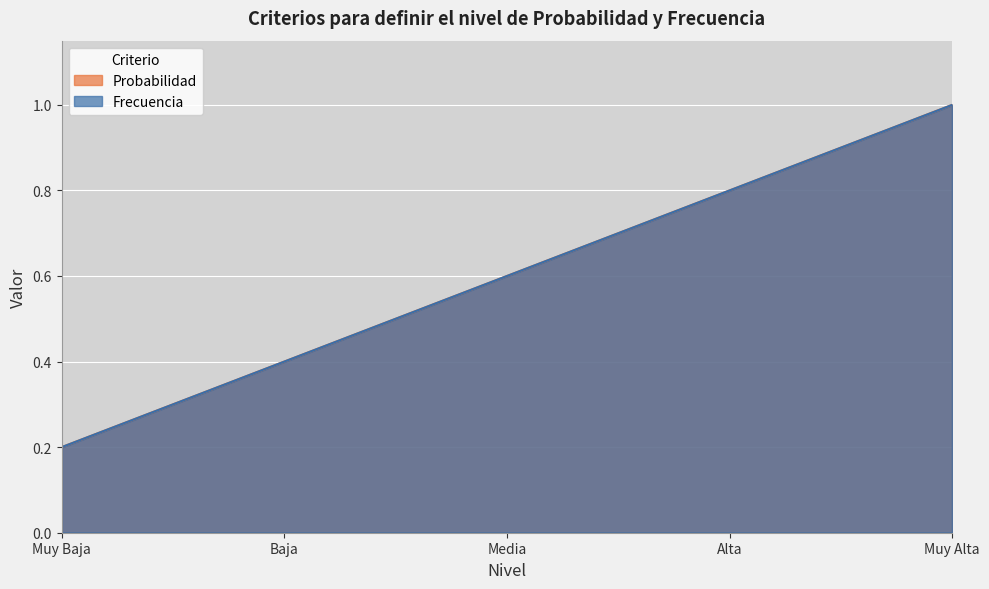

Between Muy Baja and Muy Alta, which is larger?

Muy Alta